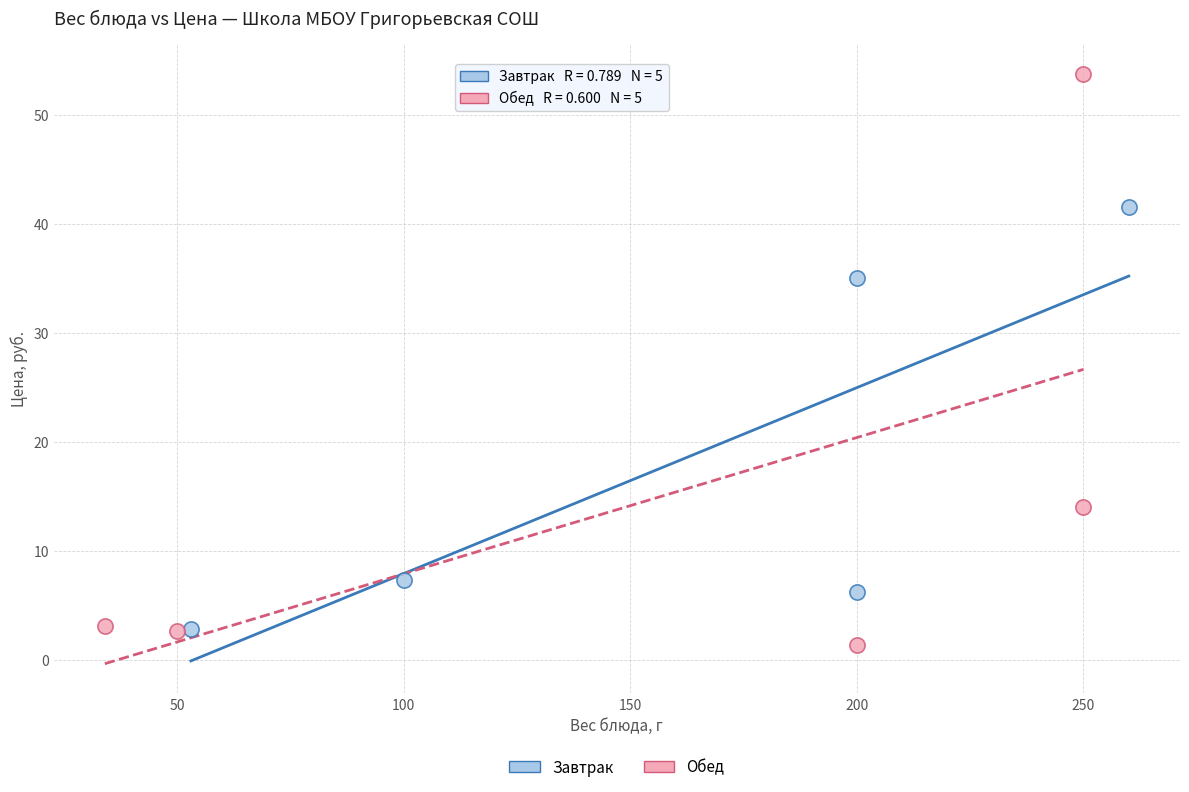

What are all the series names shown in the legend?

Завтрак, Обед